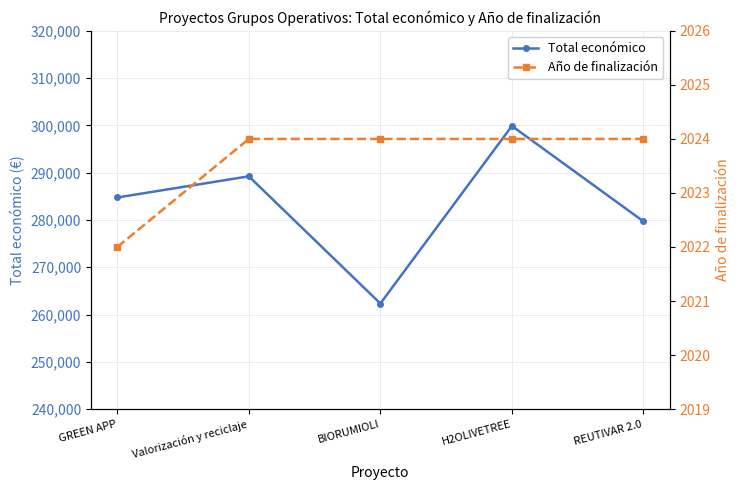

At how many categories does at least one series exceed 55056?

5